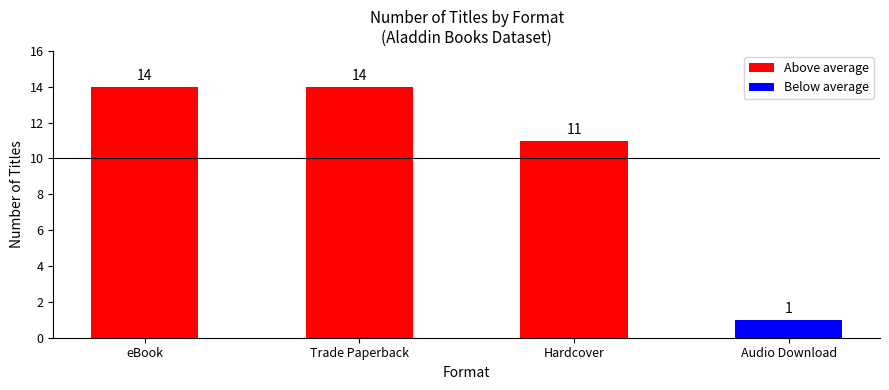

Is it true that the value at Trade Paperback is 14?

True